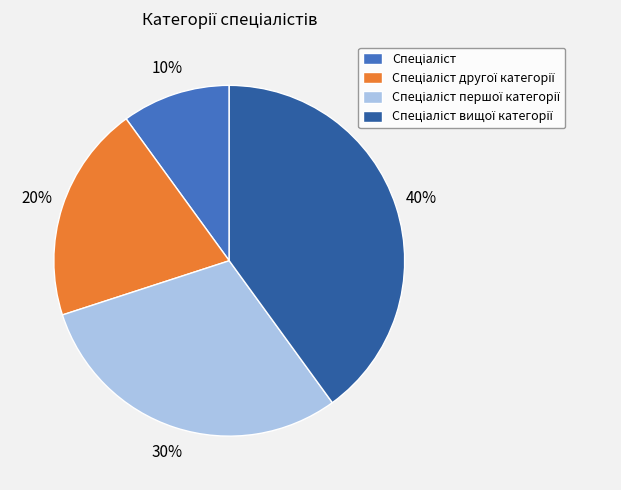

Is there a majority slice in this chart?

No